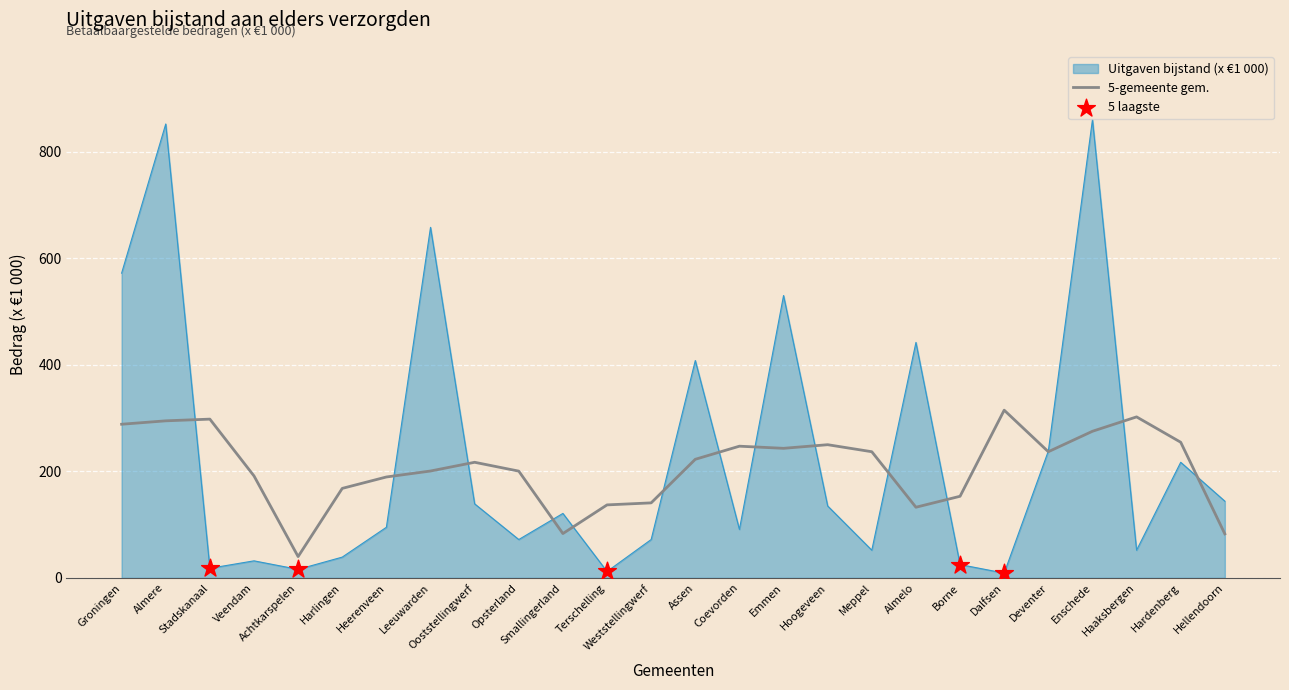

What is the spread (max minus min) of values at Borne?

128.2